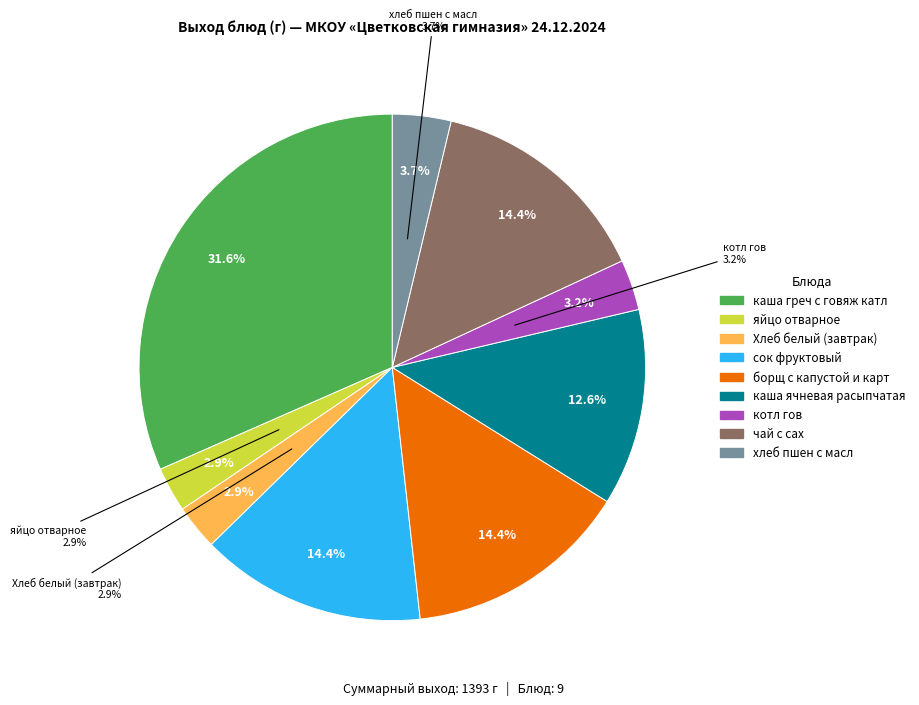

Approximately how many times larger is the value at каша греч с говяж катл compared to борщ с капустой и карт?

2.2